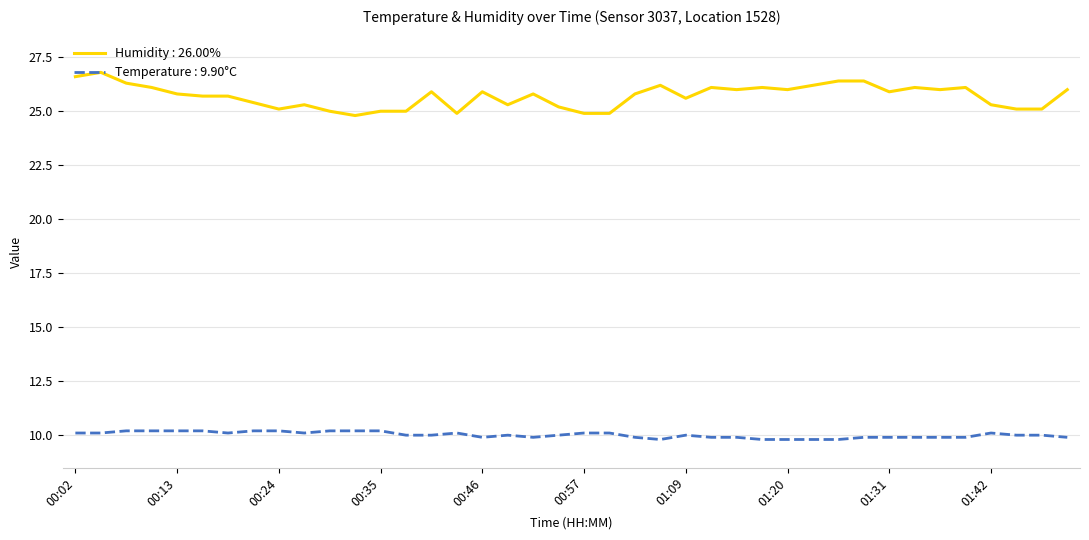

Rank the series by their maximum value, from lowest to highest.

Temperature : 9.90°C, Humidity : 26.00%